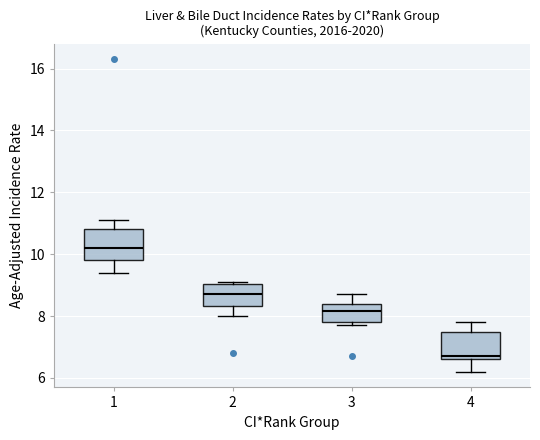

Which box's median line is the lowest?

4